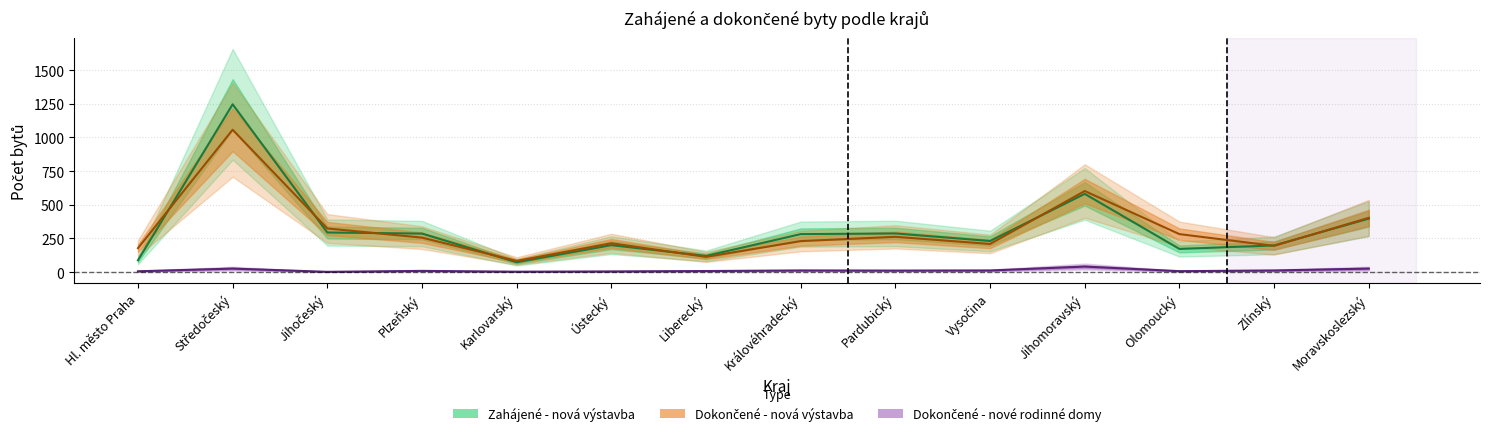

List the series in order of their peak value, lowest first.

Dokončené - nové rodinné domy, Dokončené - nová výstavba, Zahájené - nová výstavba